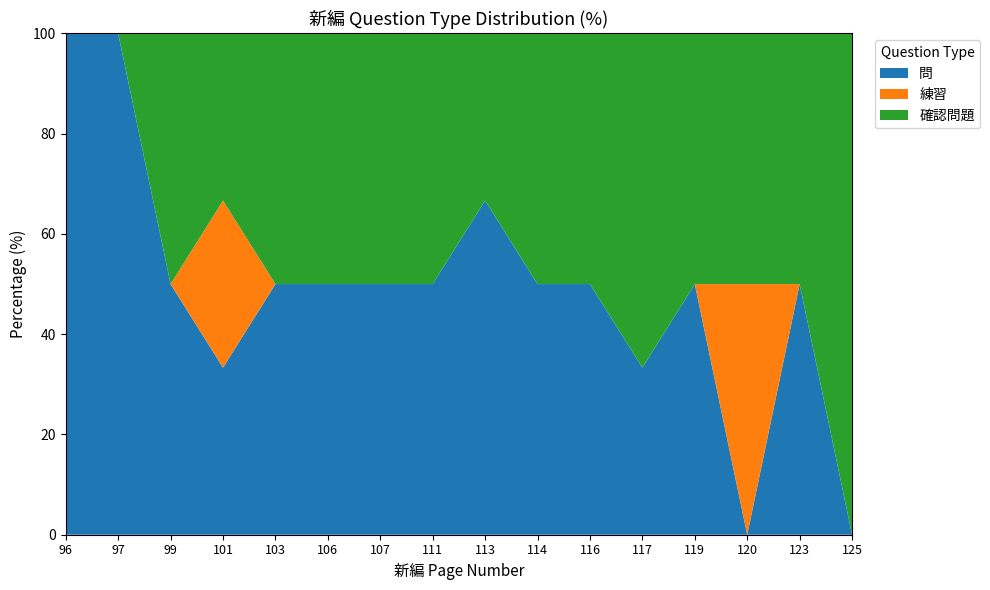

Is it true that 問 equals 19.3 at 111?

False